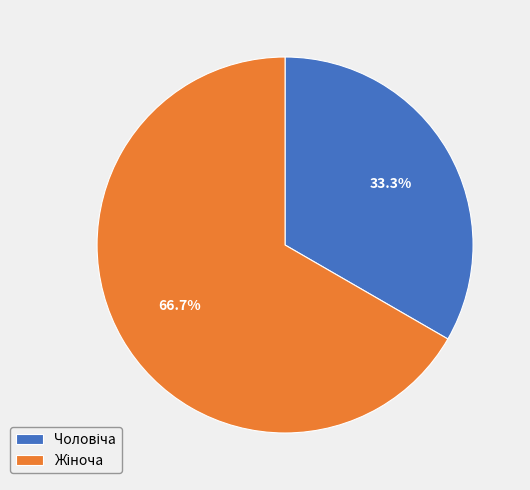

Is there any slice that represents more than half of the pie?

Yes